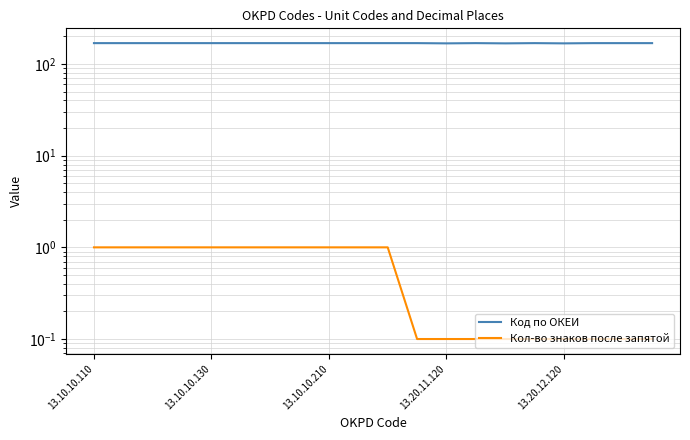

How many lines are shown in the chart?

2